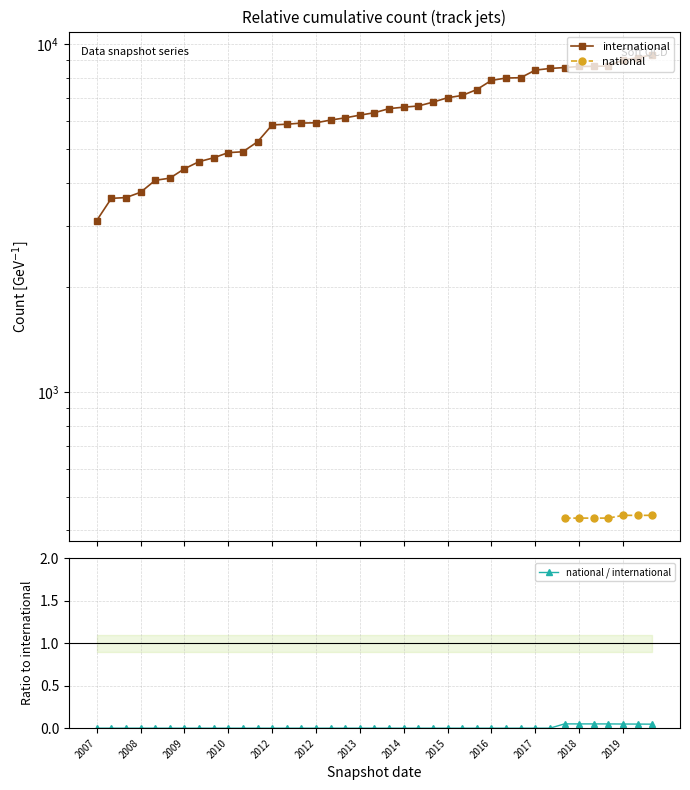

The national series shows 434.0 at 34. True or false?

True